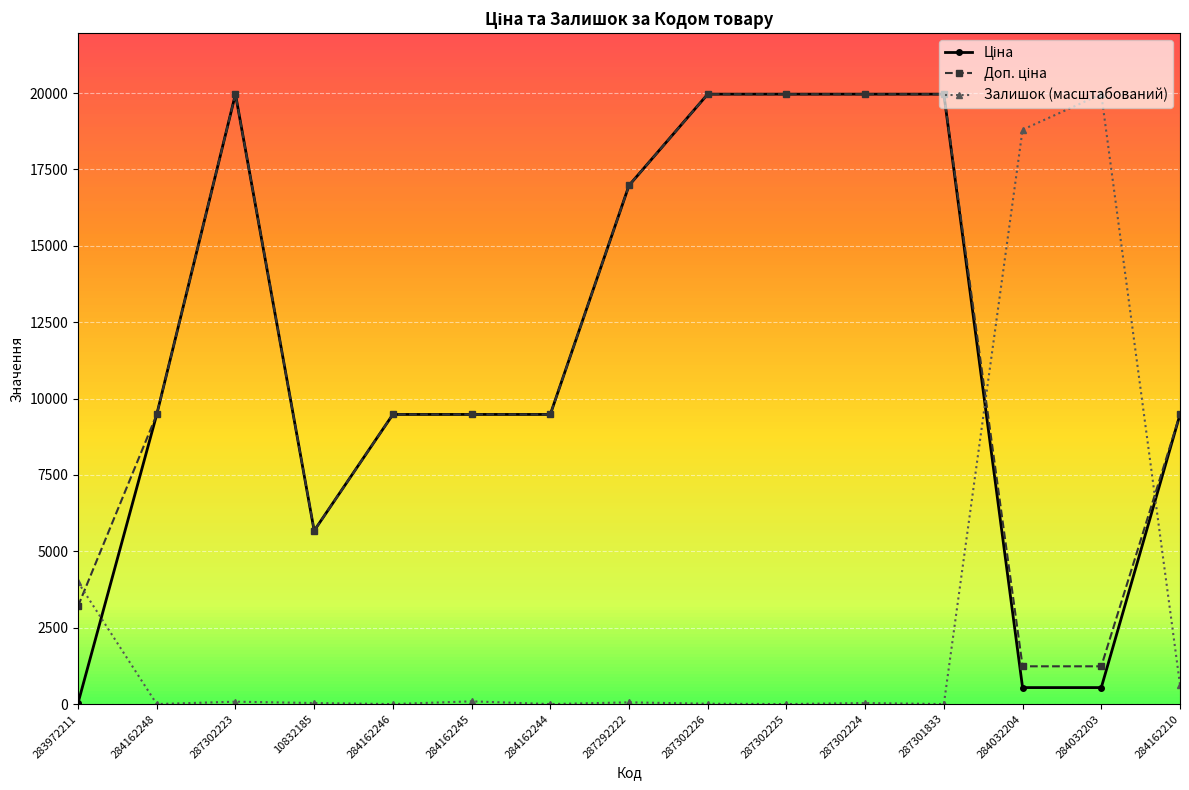

Is it true that Залишок (масштабований) equals 5340.6 at 283972211?

False